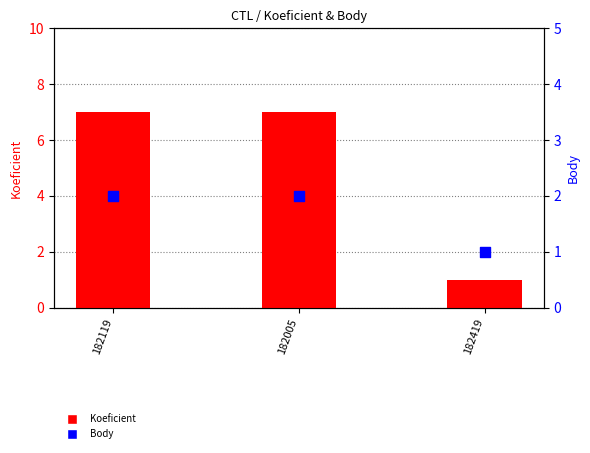

What is the total value across all series at 182419?

2